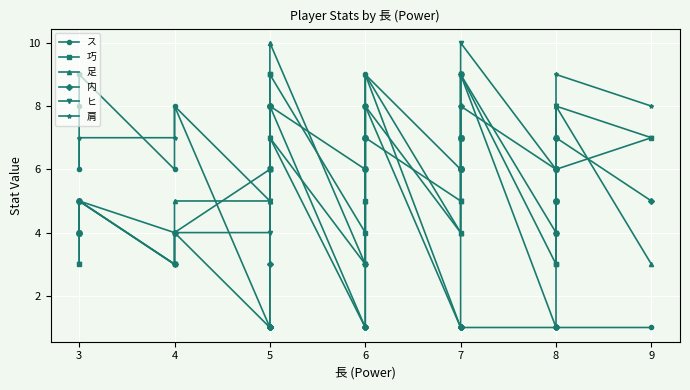

Reading right to left, transcribe all the data shown in this chart.

ス: 1	1	1	1	1	1	1	1	1	1	1	1	1	1	1	1	1	1	1	9	1	1	1	1	1	1	7	1	1	1	1	1	1	1	8	6	9	9	8	6
巧: 7	6	6	5	5	5	4	3	3	9	7	7	7	7	7	6	6	5	4	8	7	7	6	6	5	4	9	9	8	8	6	6	6	6	4	3	5	4	4	3
足: 3	8	7	6	6	5	5	4	4	9	9	9	8	7	6	6	5	4	4	9	9	8	8	5	5	3	10	9	8	8	7	5	5	5	5	4	5	5	4	4
内: 5	7	7	6	6	5	5	4	1	9	8	7	6	6	6	6	1	1	1	8	7	7	6	3	1	1	8	8	8	3	1	1	1	1	4	3	5	5	4	4
ヒ: 7	8	8	7	7	7	6	6	6	10	9	7	7	6	6	6	6	5	5	7	7	7	6	6	3	3	7	7	6	6	6	5	5	4	4	3	5	4	4	3
肩: 8	9	8	8	7	7	6	6	6	8	8	8	8	7	7	6	6	6	6	9	8	8	8	7	7	6	8	8	7	7	7	6	6	5	8	7	7	6	6	6